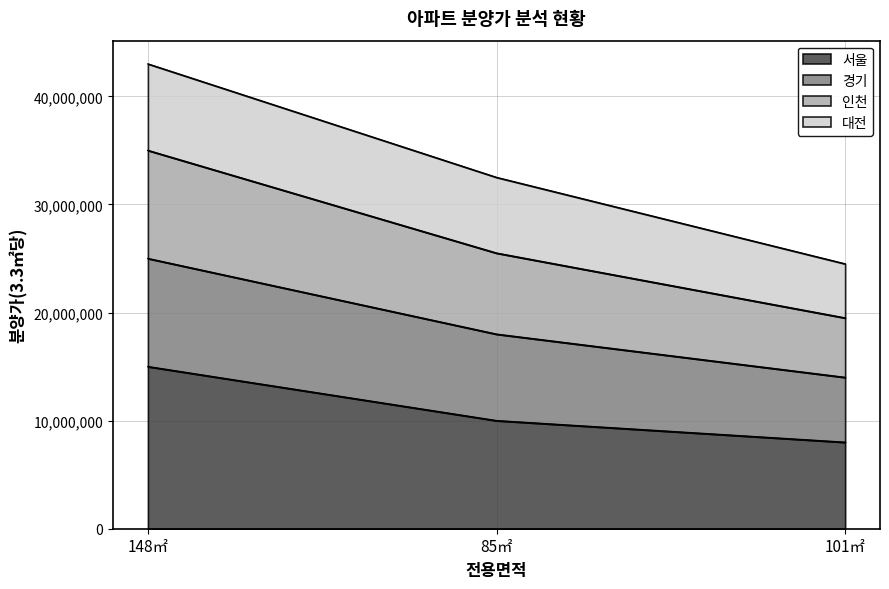

Which category has the lowest value in the 서울 series?

101㎡